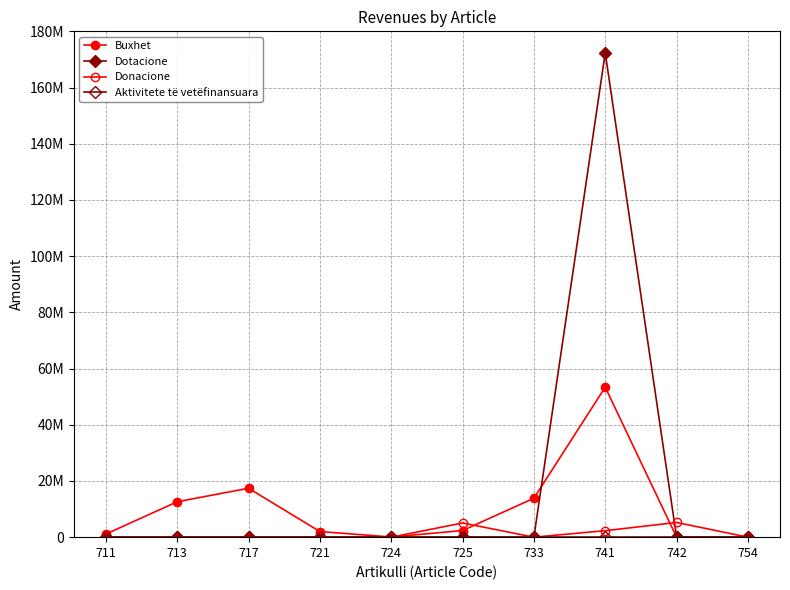

Is this an area chart (filled region under the line)?

No